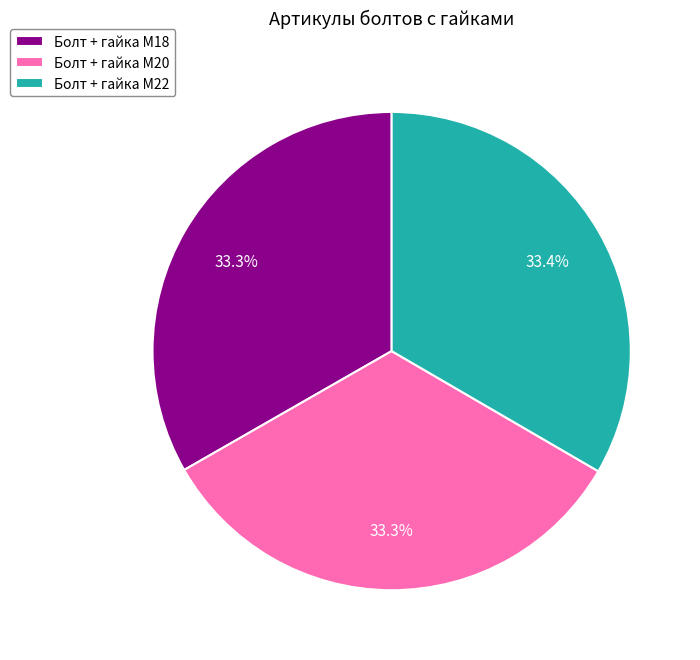

True or false: Болт + гайка M20 accounts for 41% of the total.

False